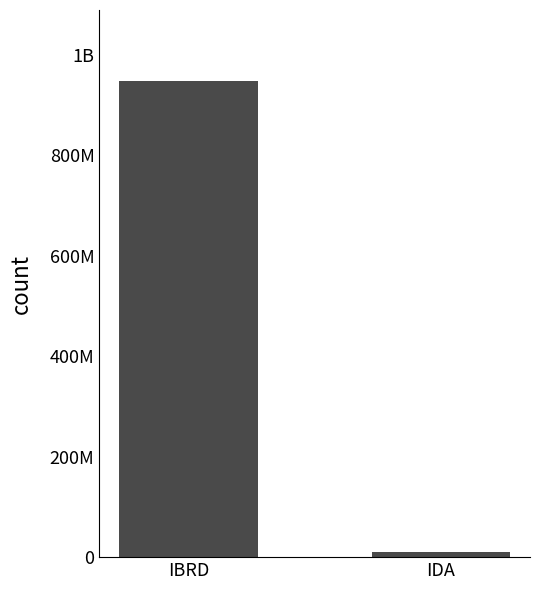

Reading left to right, what are all the values shown in this chart?

IBRD=947042233.9	IDA=10500891.9